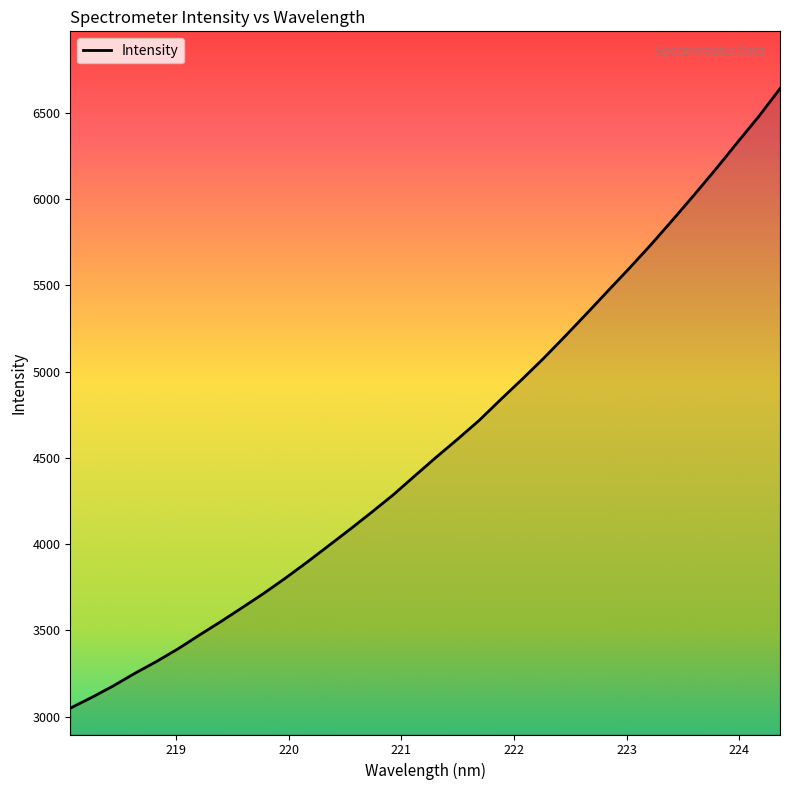

What is the maximum value shown in the chart?

6638.8